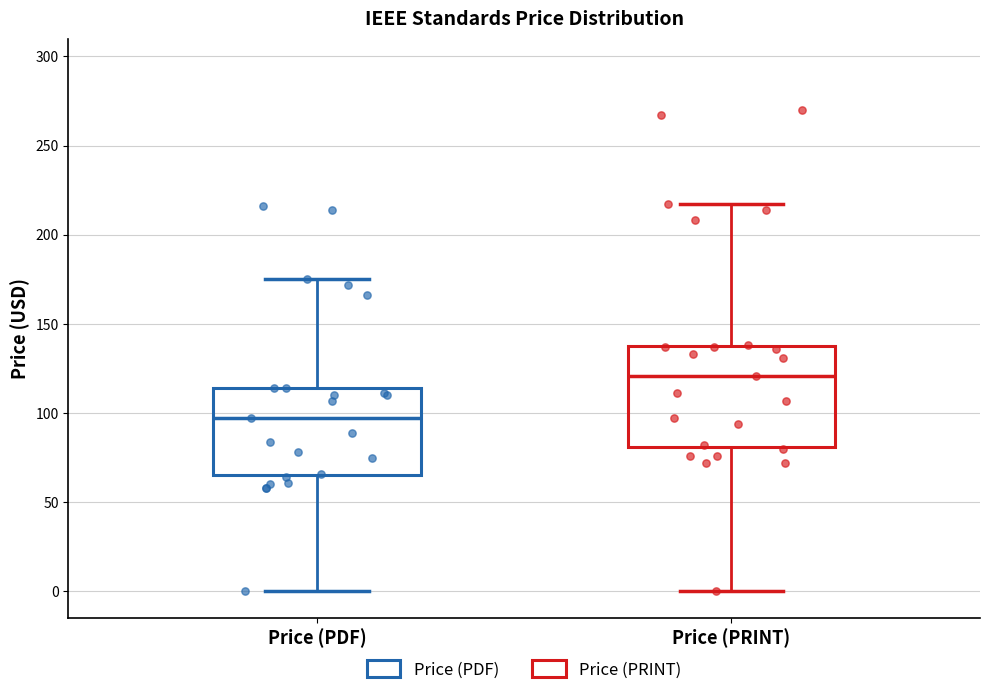

Where does the upper whisker of the box for Price (PRINT) end on the y-axis? The values are not printed on the chart, so give them approximately, as read against the axis.

215